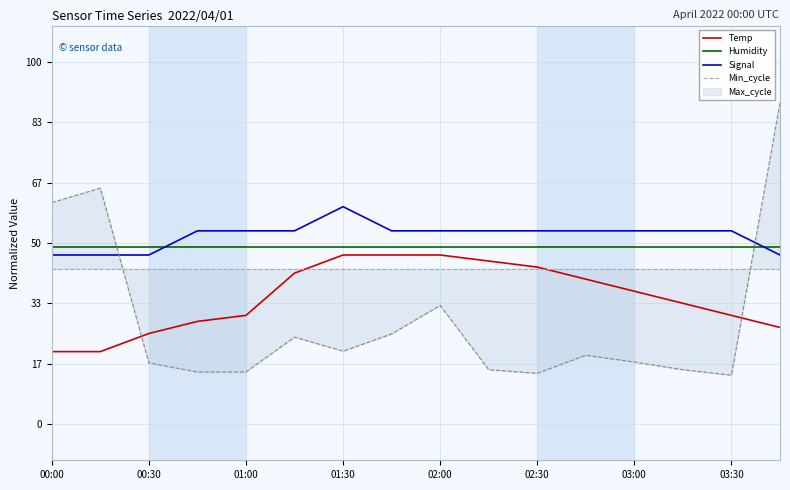

Does the chart display data point markers on the line(s)?

No